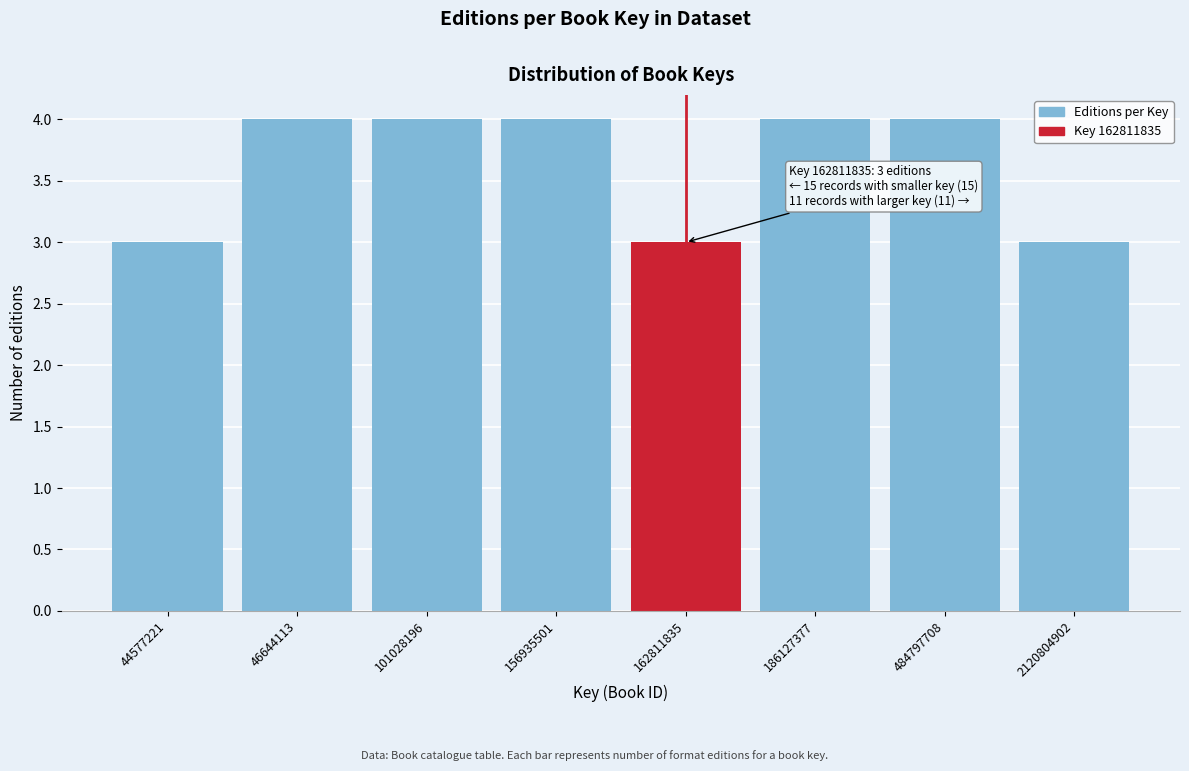

Reading left to right, transcribe all the data shown in this chart.

44577221=3	46644113=4	101028196=4	156935501=4	162811835=3	186127377=4	484797708=4	2120804902=3